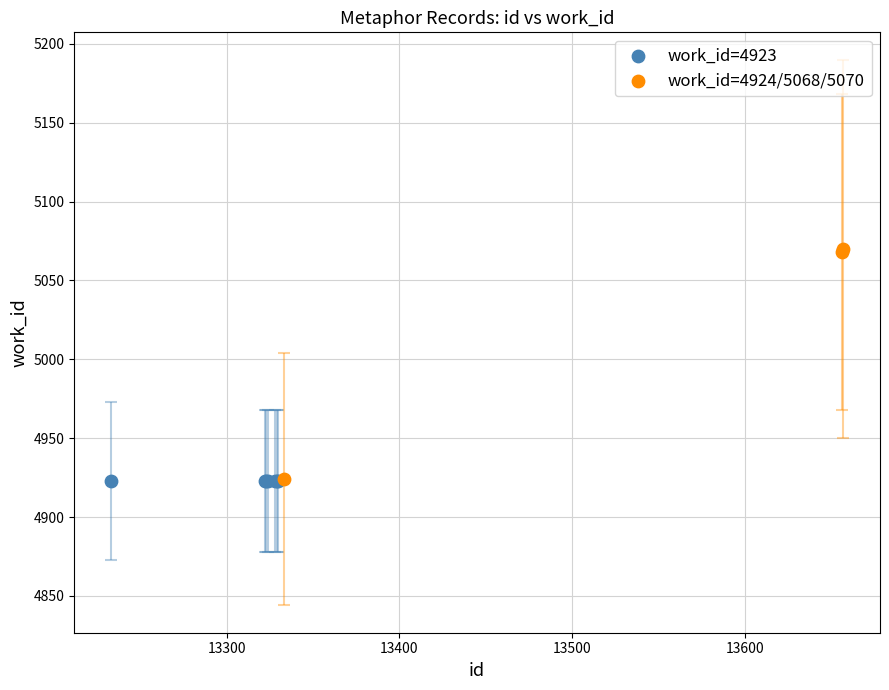

Which series reaches the maximum Y coordinate?

work_id=4924/5068/5070